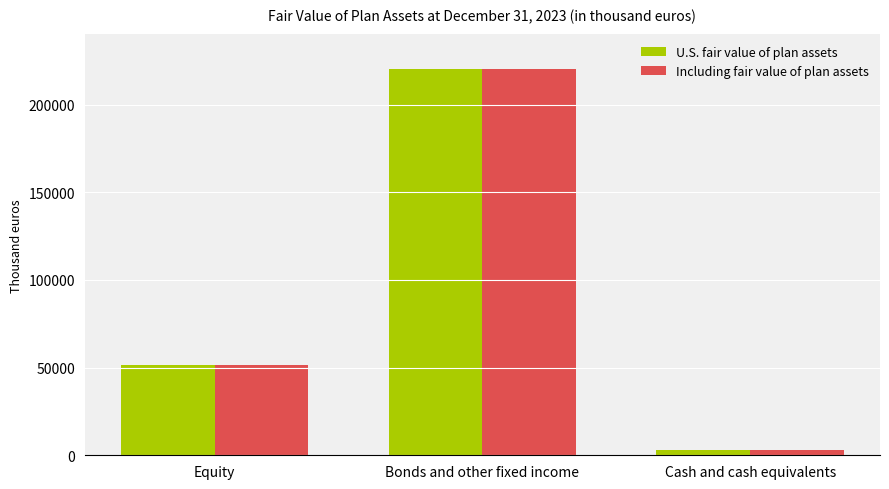

Count the number of categories in the chart.

3